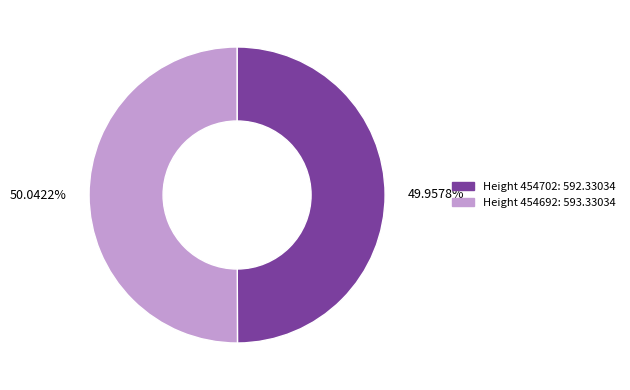

Does any single category account for the majority?

Yes